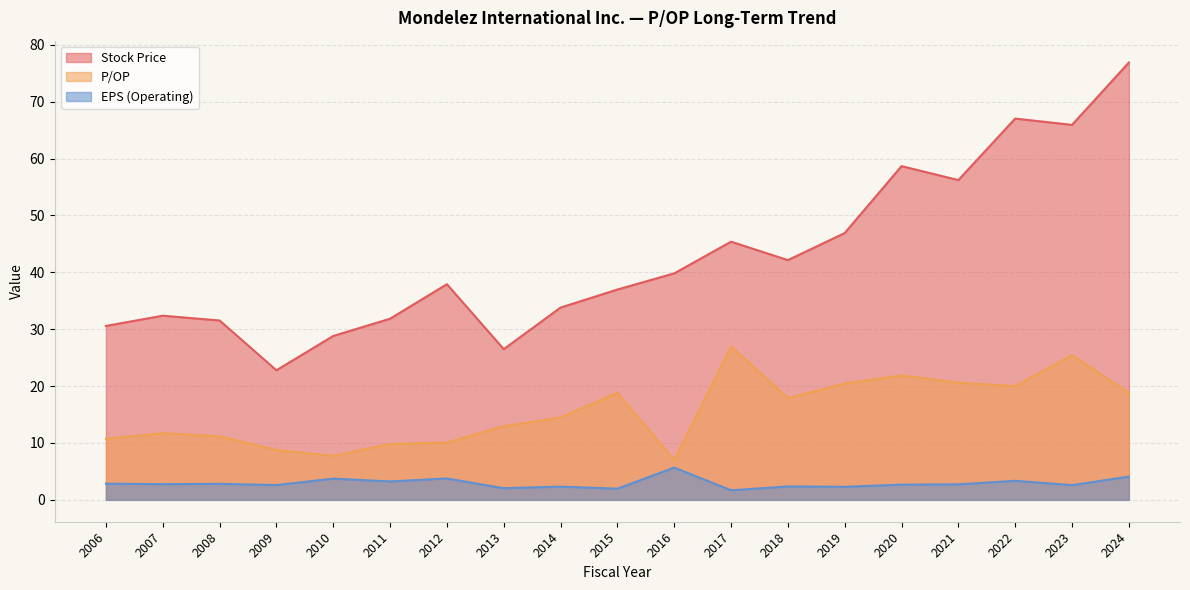

How many lines are shown in the chart?

3